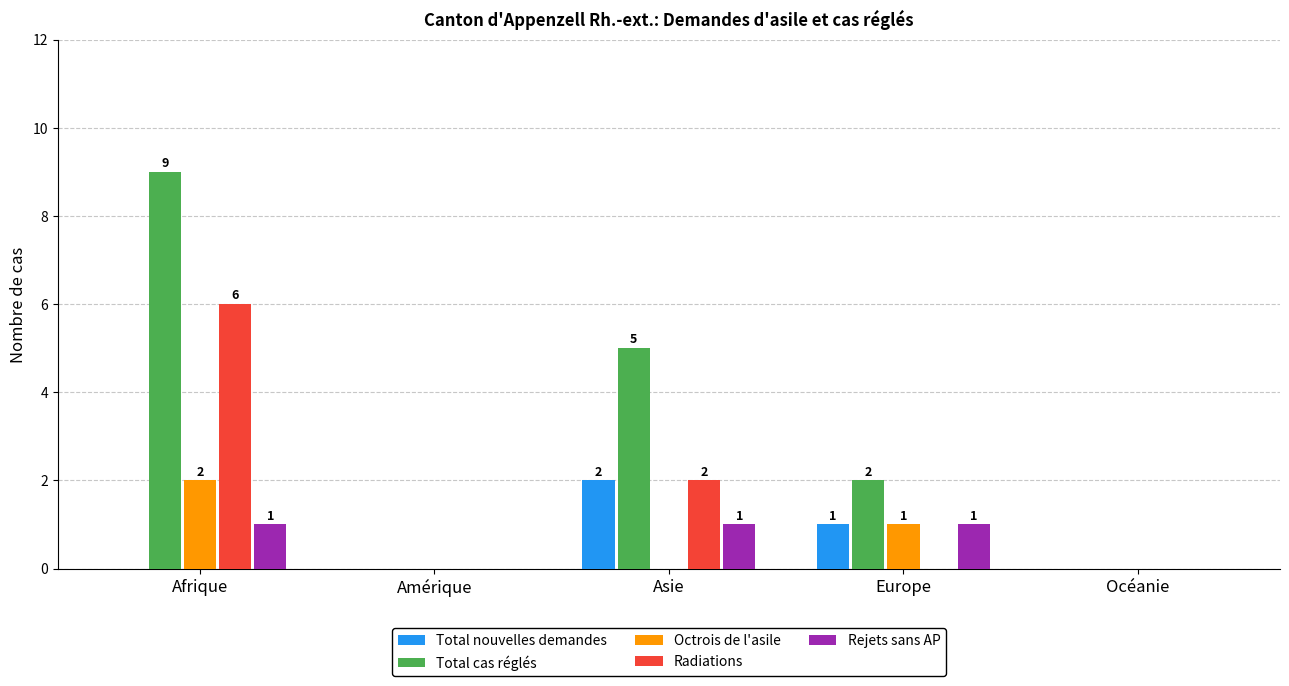

How many groups of bars are there?

5